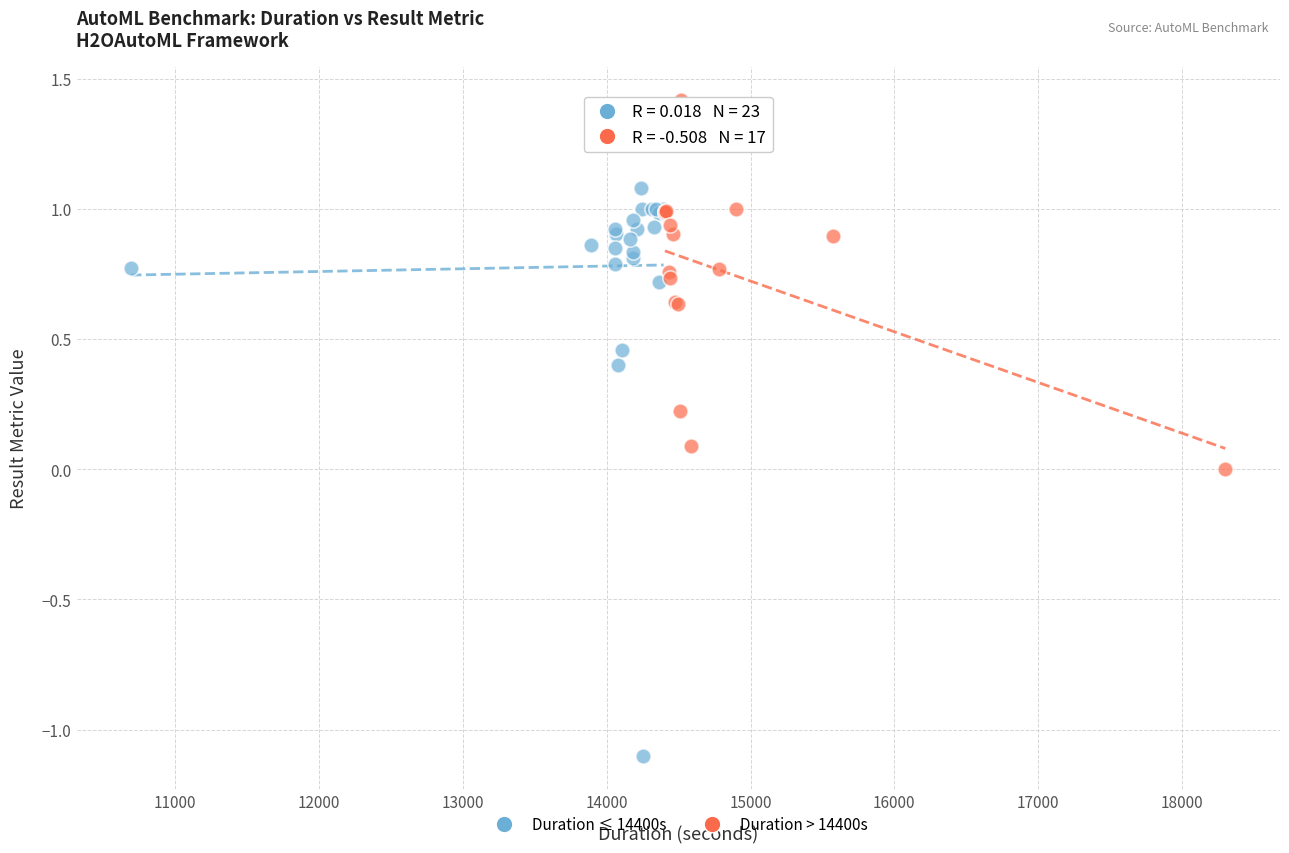

Which series contains the highest Y value?

Duration > 14400s